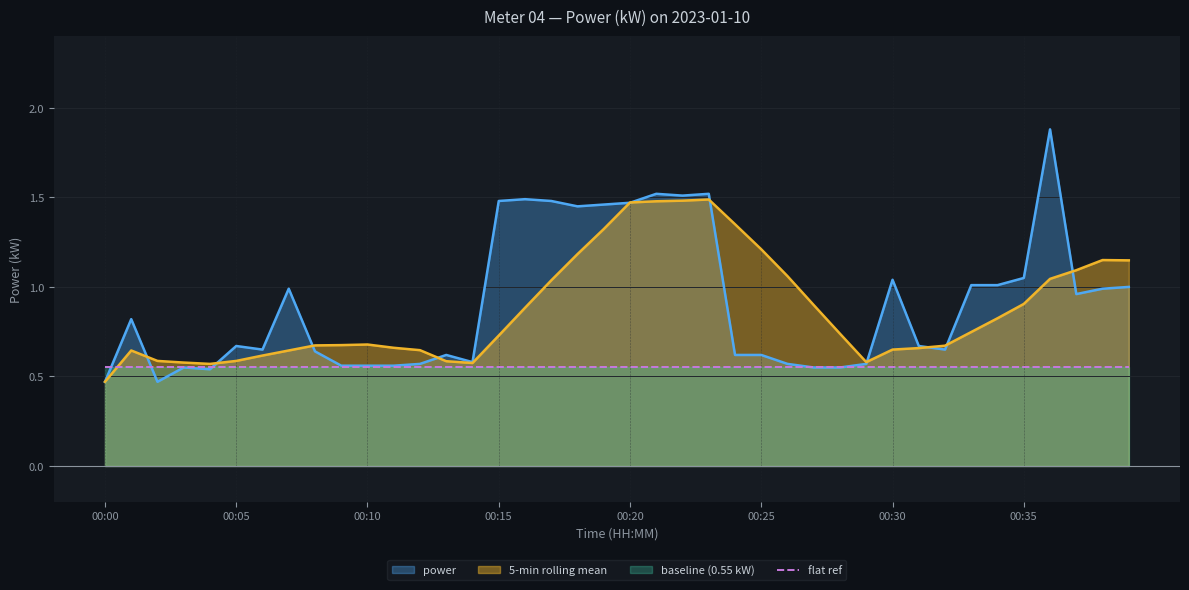

The chart shows a value of 1.5 at 00:21. True or false?

True